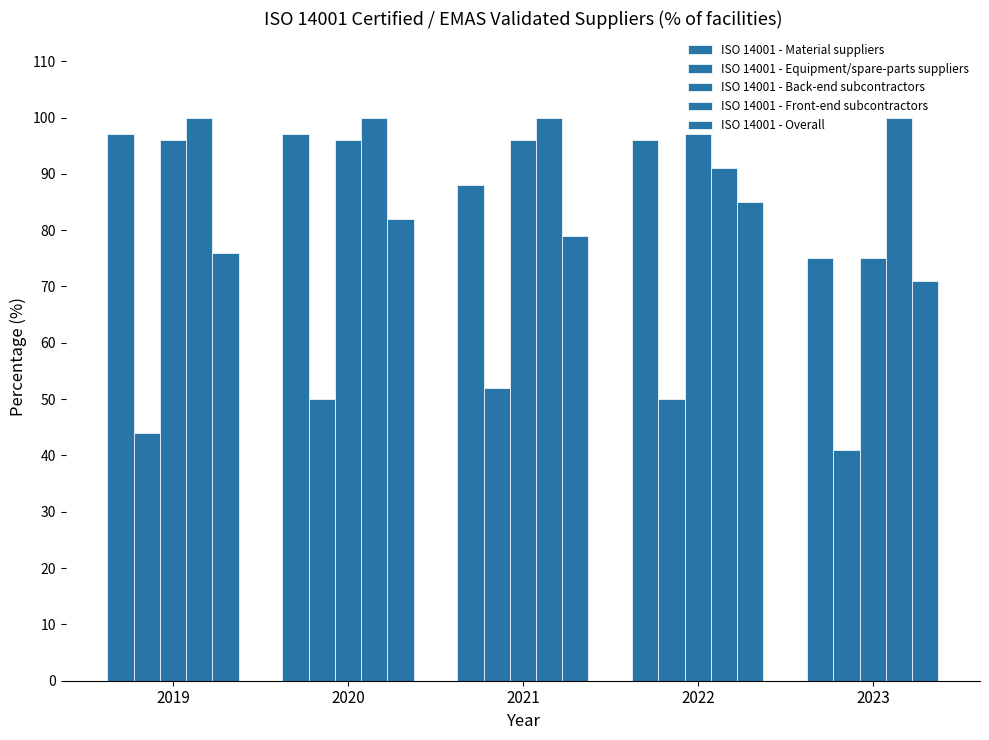

Reading left to right, list all the values displayed in this chart.

ISO 14001 - Material suppliers: 2019=97	2020=97	2021=88	2022=96	2023=75
ISO 14001 - Equipment/spare-parts suppliers: 2019=44	2020=50	2021=52	2022=50	2023=41
ISO 14001 - Back-end subcontractors: 2019=96	2020=96	2021=96	2022=97	2023=75
ISO 14001 - Front-end subcontractors: 2019=100	2020=100	2021=100	2022=91	2023=100
ISO 14001 - Overall: 2019=76	2020=82	2021=79	2022=85	2023=71